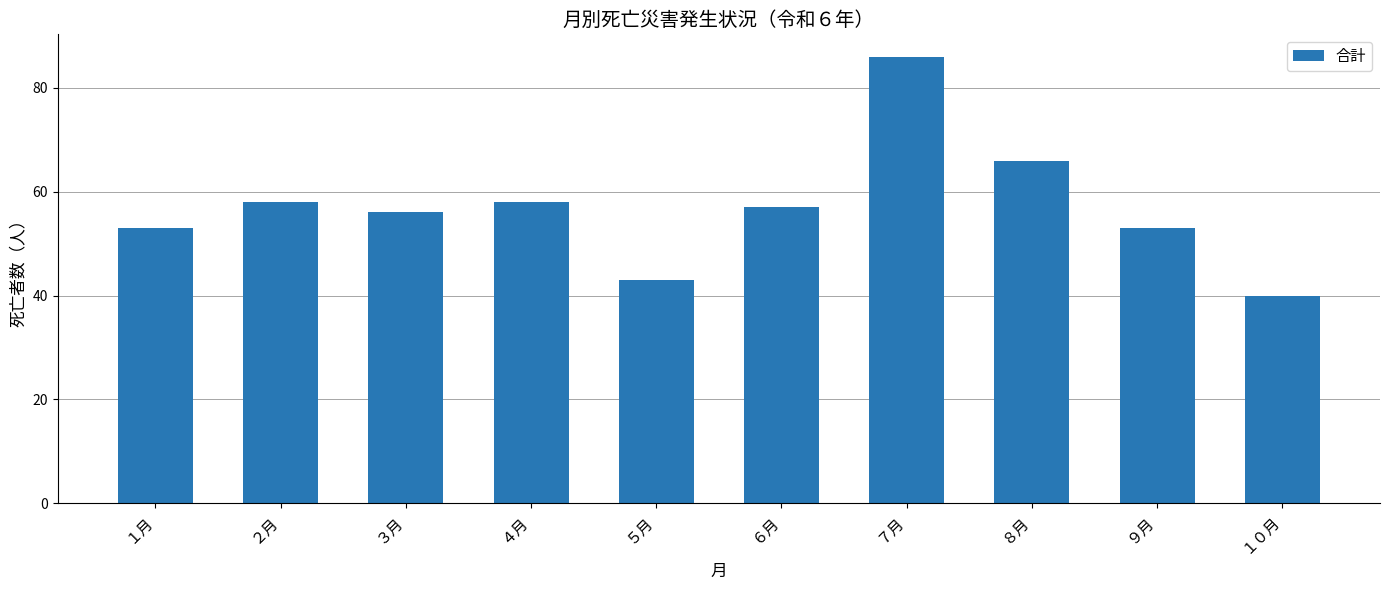

Reading left to right, transcribe all the data shown in this chart.

１月=53	２月=58	３月=56	４月=58	５月=43	６月=57	７月=86	８月=66	９月=53	１０月=40